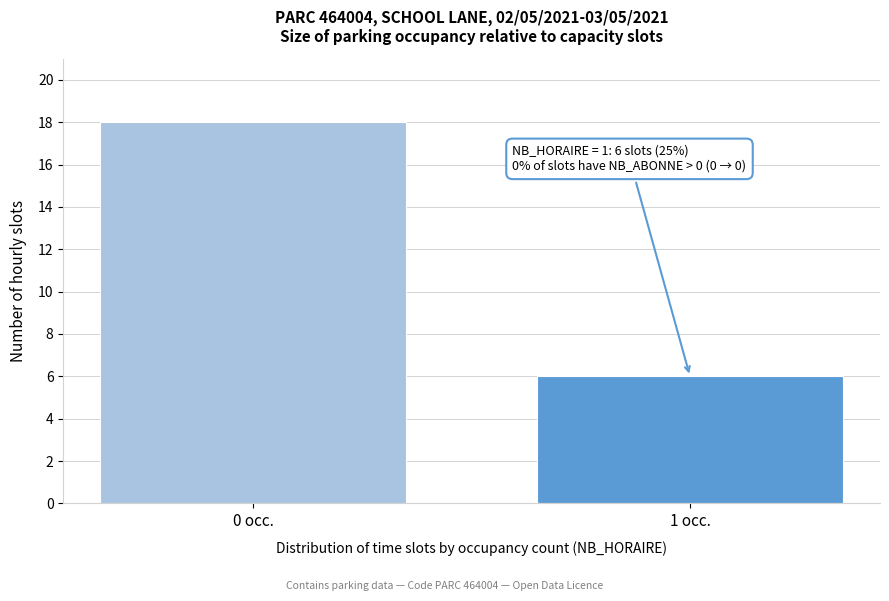

Reading left to right, transcribe all the data shown in this chart.

18	6